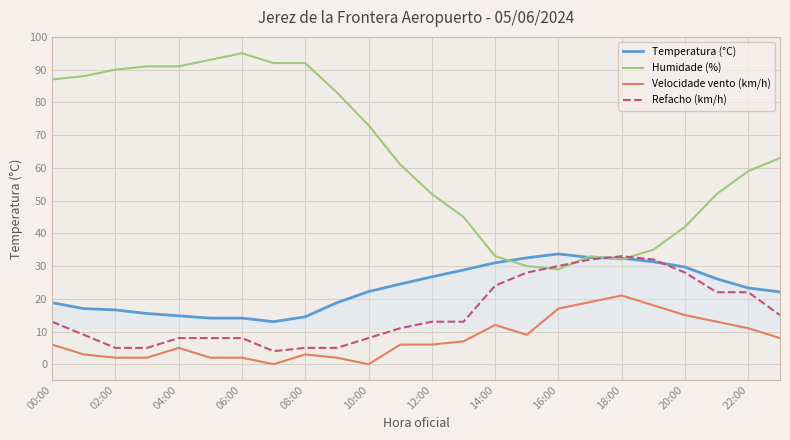

Which series has the widest spread of values?

Humidade (%)